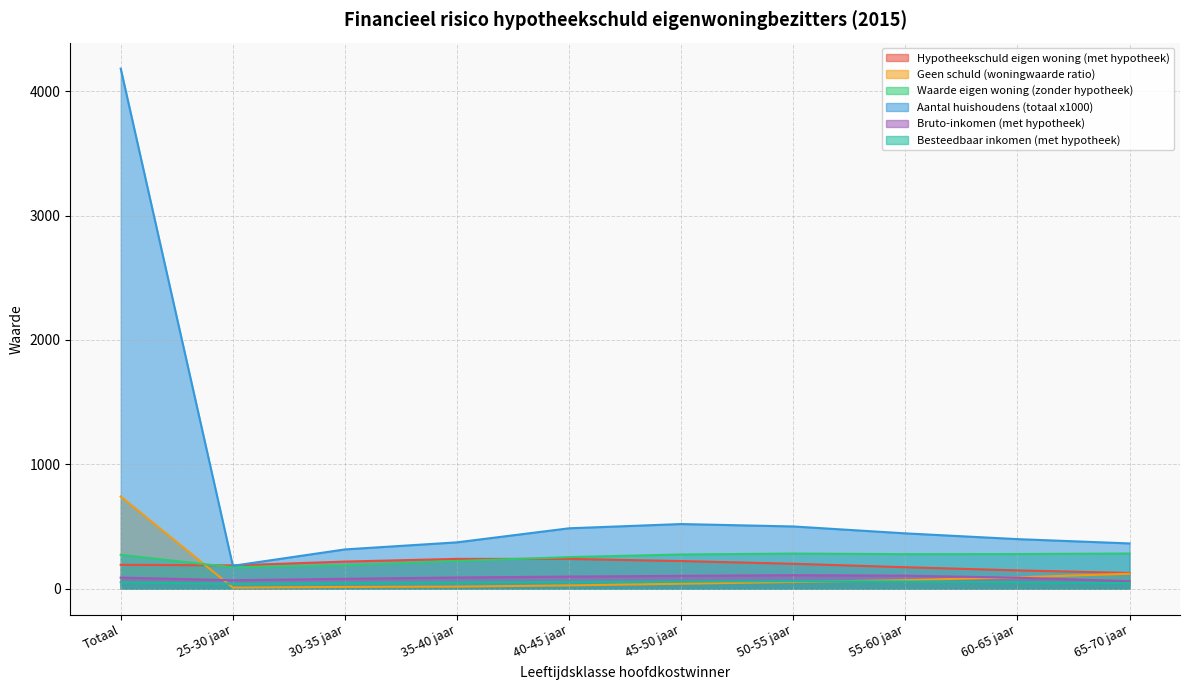

Between 60-65 jaar and 25-30 jaar, which is larger?

25-30 jaar